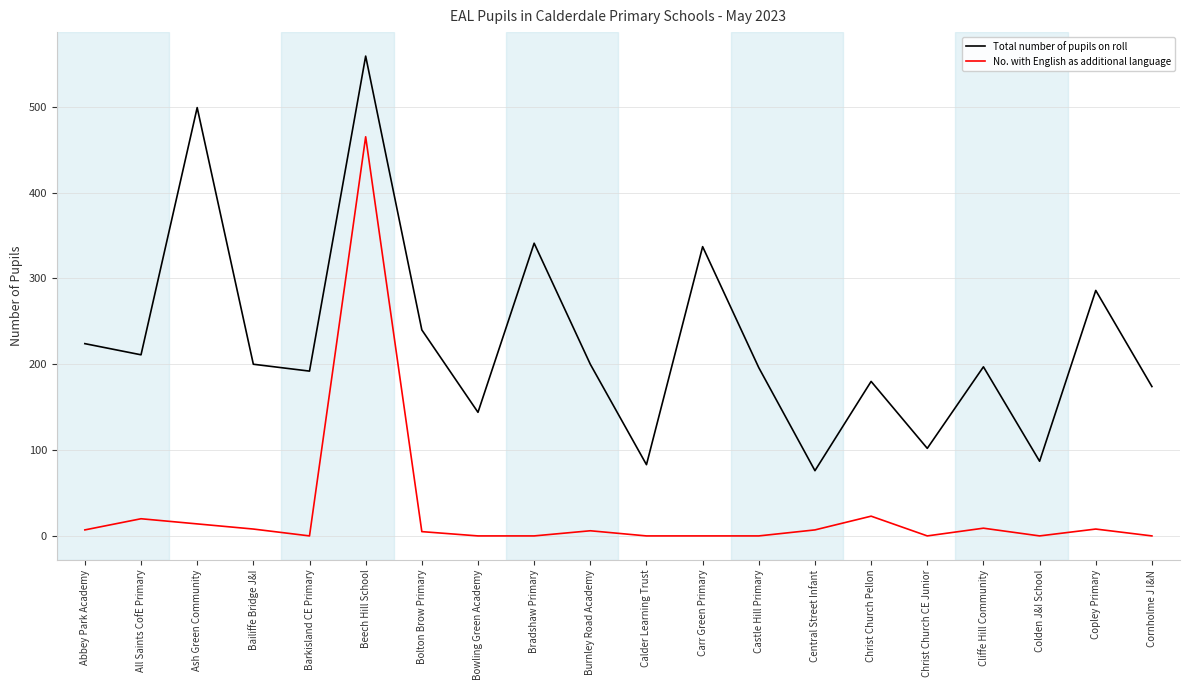

What is the total value across all series at Beech Hill School?

1024